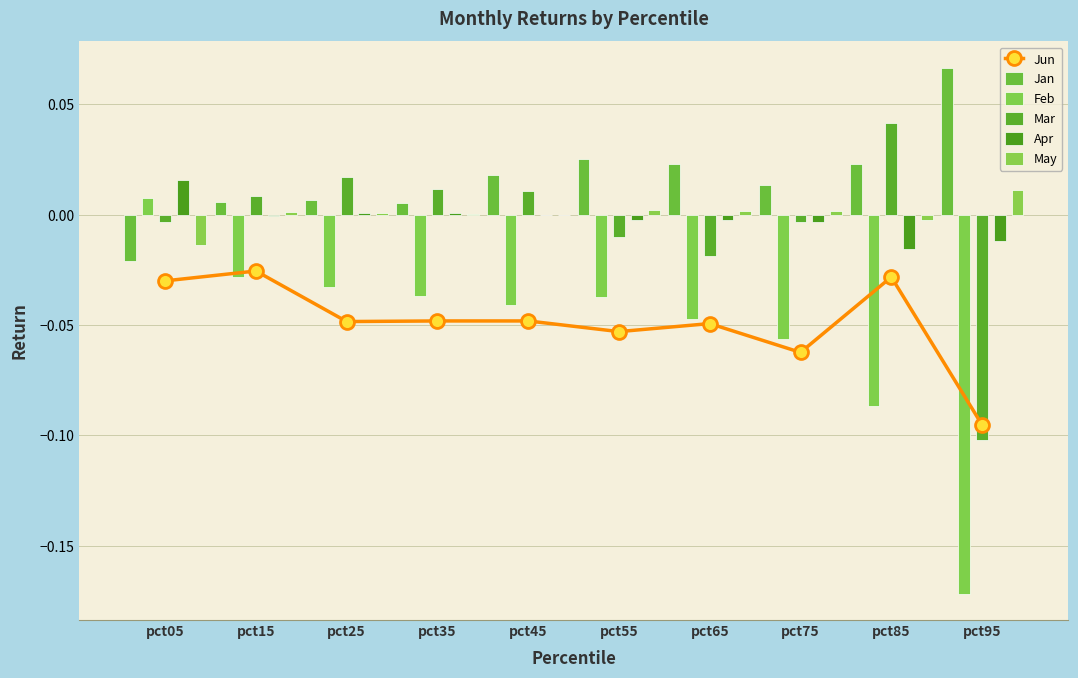

Reading left to right, extract all data points from this chart.

Jun: -0.0	-0.0	-0.0	-0.0	-0.0	-0.1	-0.0	-0.1	-0.0	-0.1
Jan: -0.0	0.0	0.0	0.0	0.0	0.0	0.0	0.0	0.0	0.1
Feb: 0.0	-0.0	-0.0	-0.0	-0.0	-0.0	-0.0	-0.1	-0.1	-0.2
Mar: -0.0	0.0	0.0	0.0	0.0	-0.0	-0.0	-0.0	0.0	-0.1
Apr: 0.0	-0.0	0.0	0.0	-0.0	-0.0	-0.0	-0.0	-0.0	-0.0
May: -0.0	0.0	0.0	0.0	-0.0	0.0	0.0	0.0	-0.0	0.0